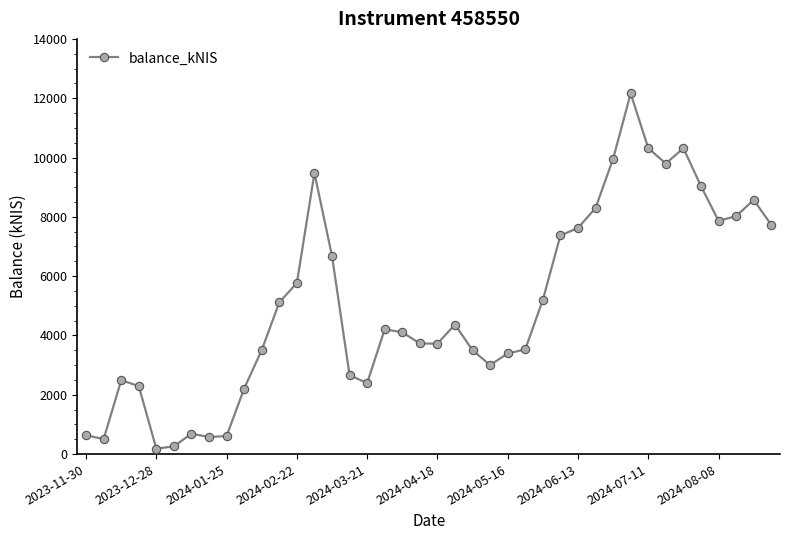

True or false: the data has more than 0 interior local peaks.

True